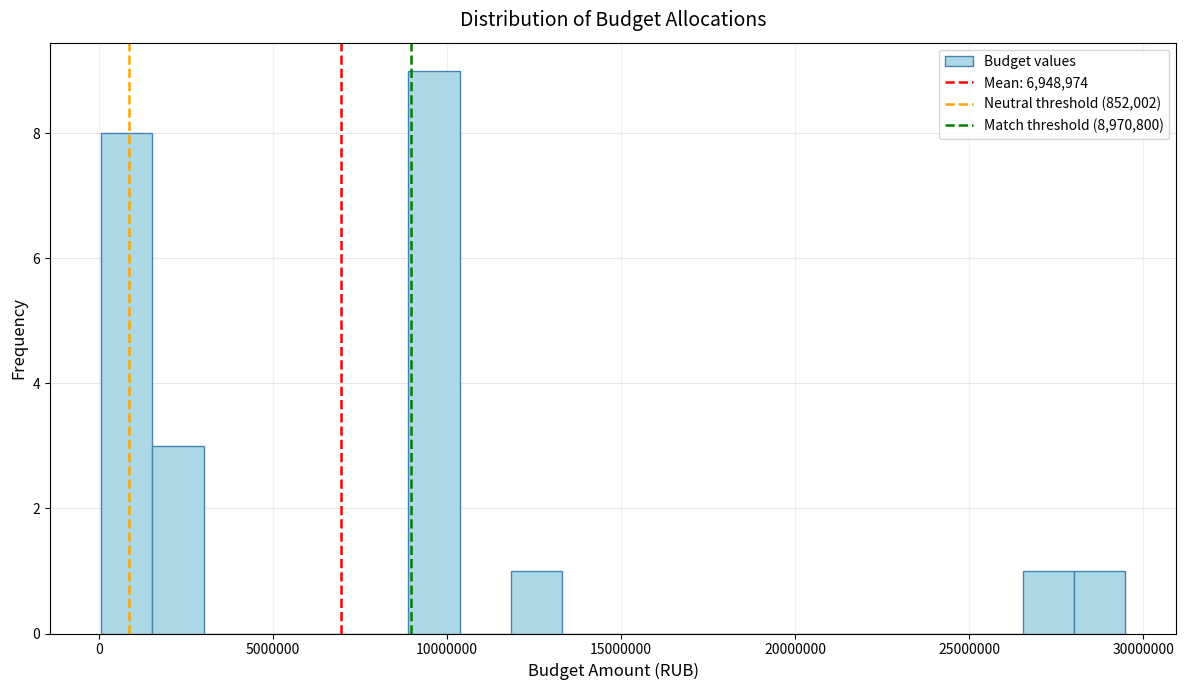

Read against the x-axis, roughly where is the centre of the tallest bar?

9500000